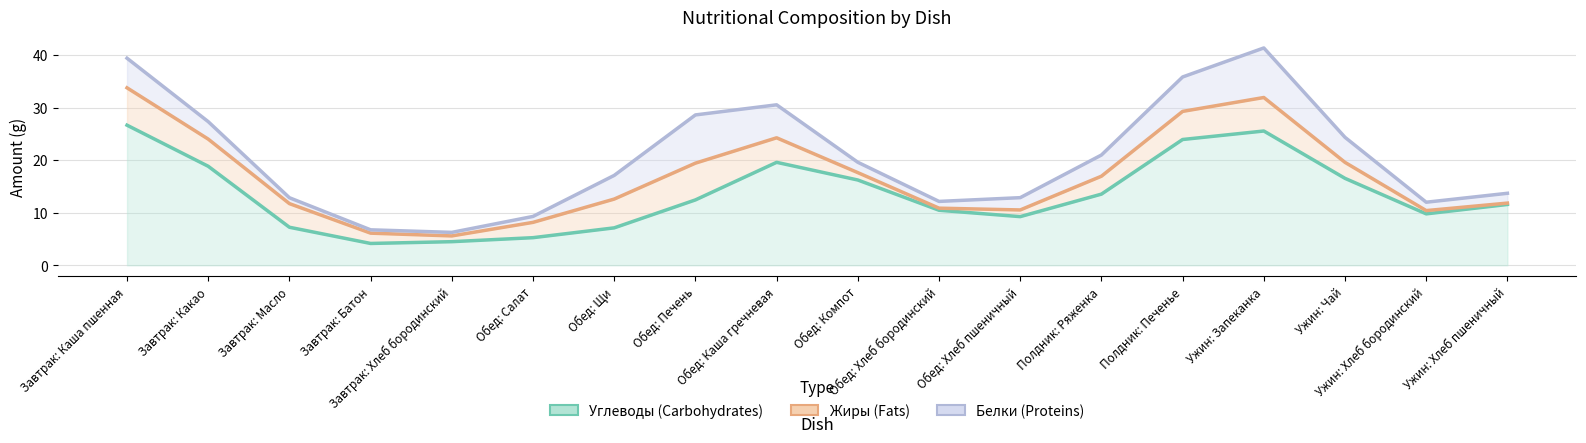

Which series changed the most between Обед: Компот and Полдник: Печенье?

Белки (Proteins)